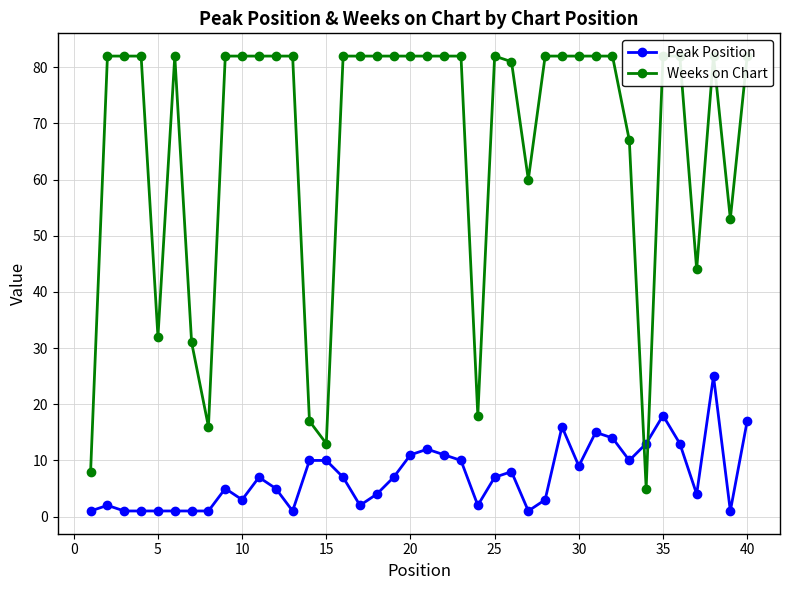

True or false: Peak Position has a value of 25 at 35.

False